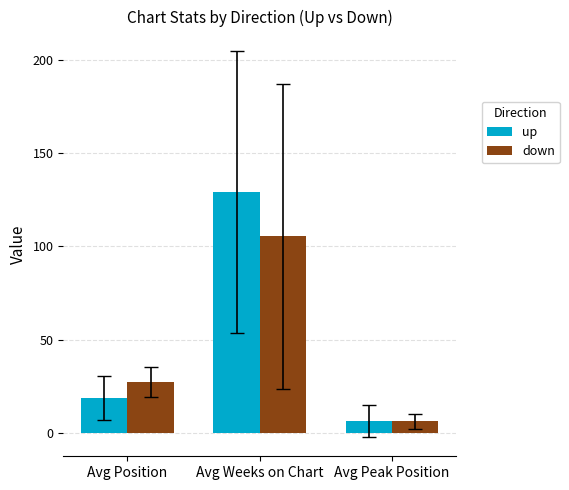

Is it true that down equals 27.2 at Avg Position?

True